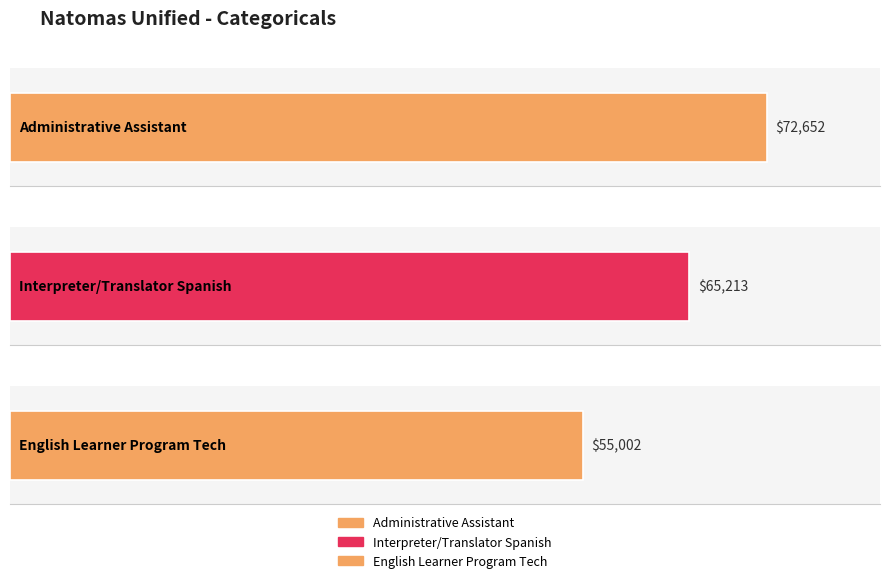

What is the ratio of the value at Interpreter/Translator Spanish to the value at English Learner Program Tech?

1.2